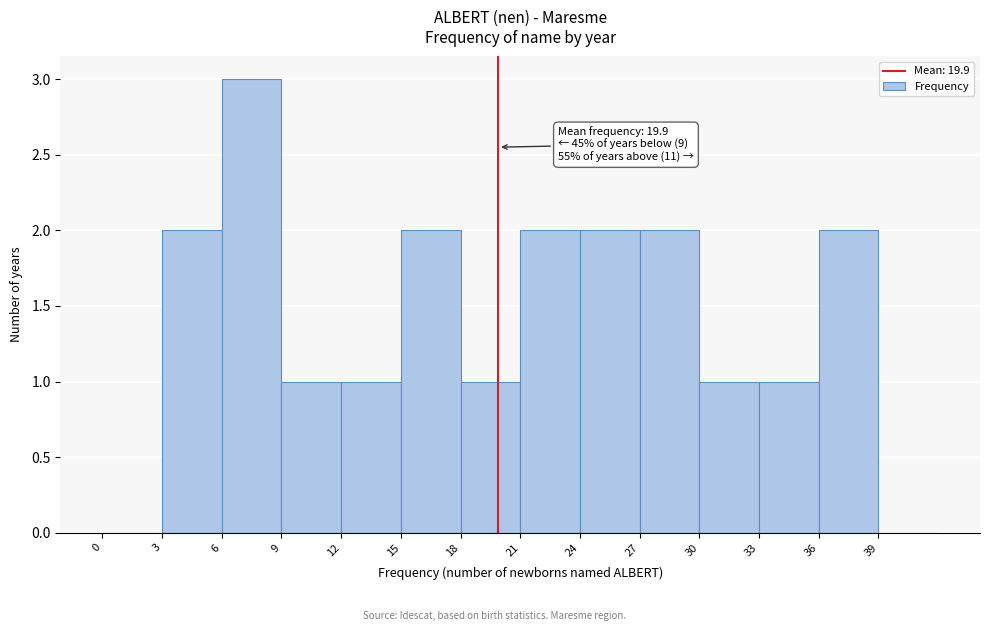

Which range on the x-axis has the tallest bar?

6 to 9